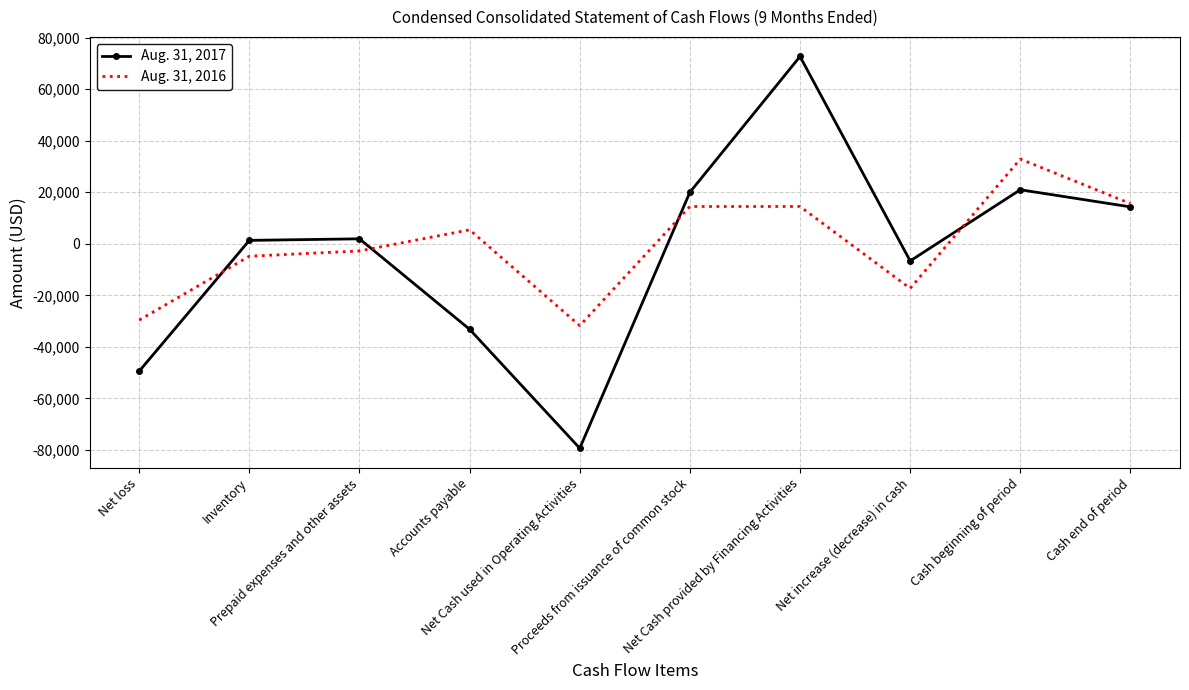

True or false: Aug. 31, 2017 has a value of 72665 at Net Cash provided by Financing Activities.

True